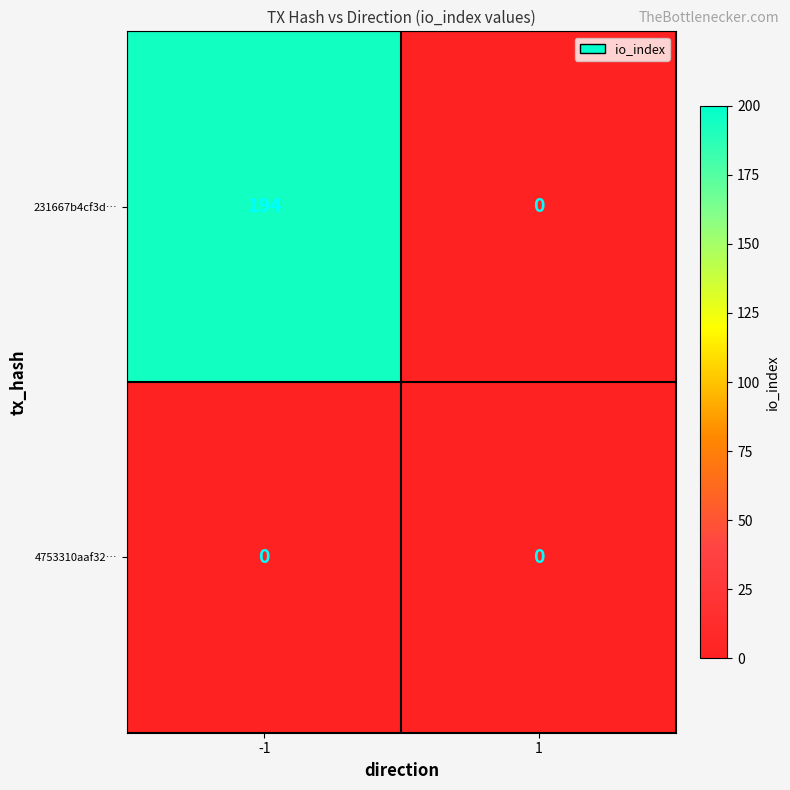

At which category is the sum across all series the highest?

-1